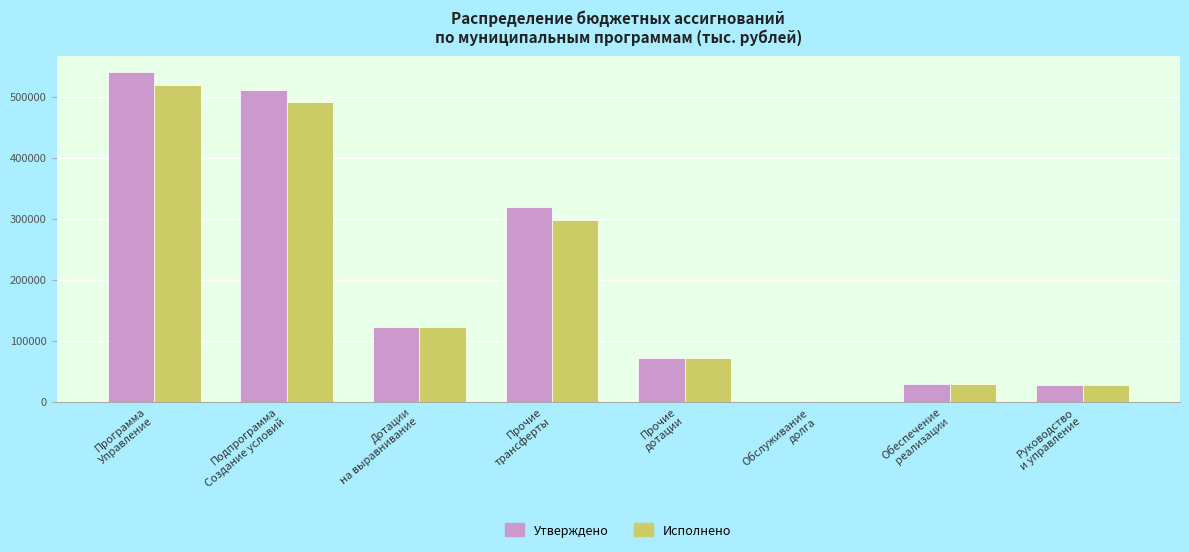

What is the highest value of the Исполнено series?

518945.8